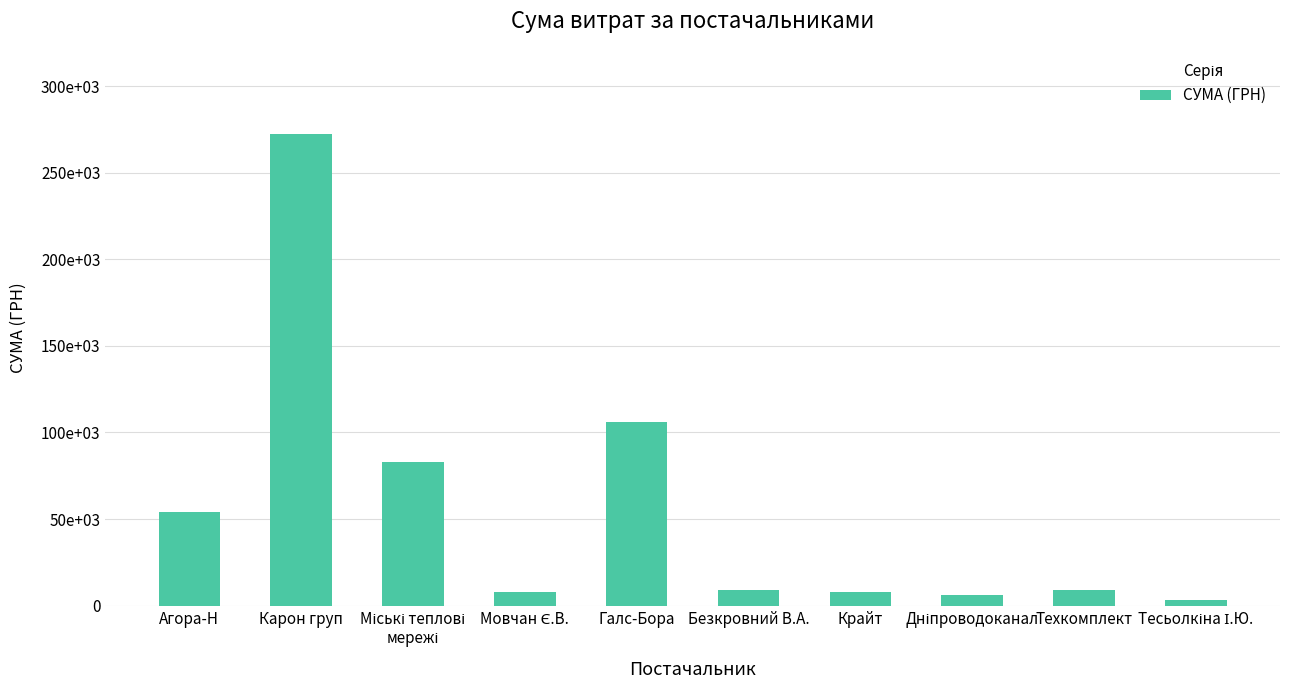

What is the average value?

55868.6